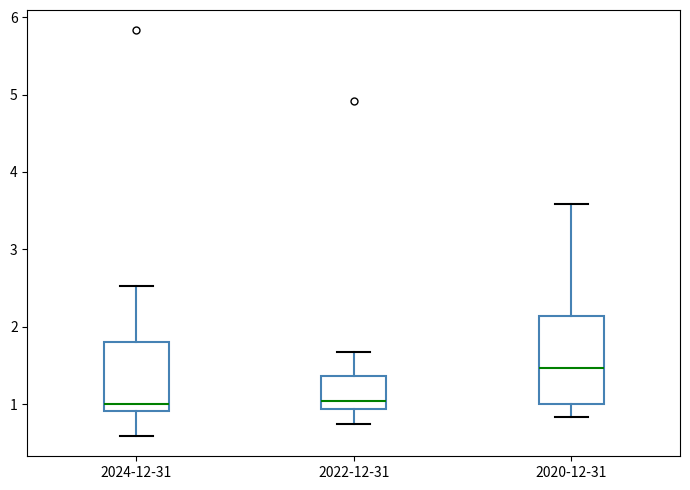

Which box is the tallest, from its lower edge to its upper edge?

2020-12-31